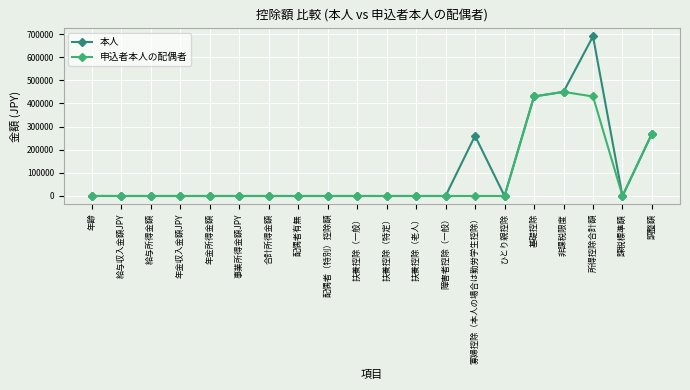

What are all the series names shown in the legend?

本人, 申込者本人の配偶者